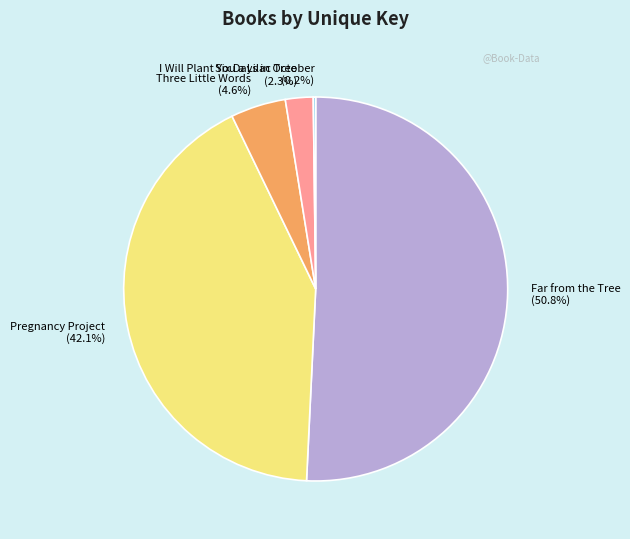

To the nearest percent, what portion does Pregnancy Project represent?

42%